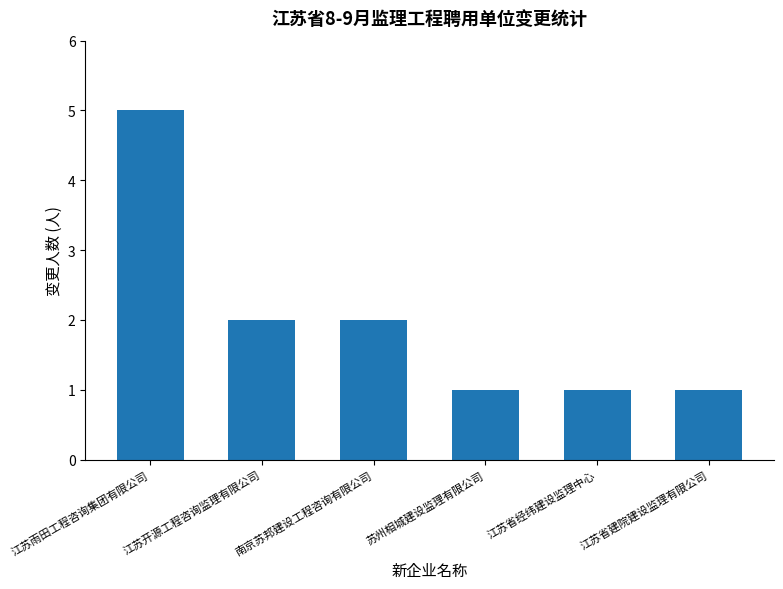

At which category does the chart reach its peak across all series?

江苏雨田工程咨询集团有限公司